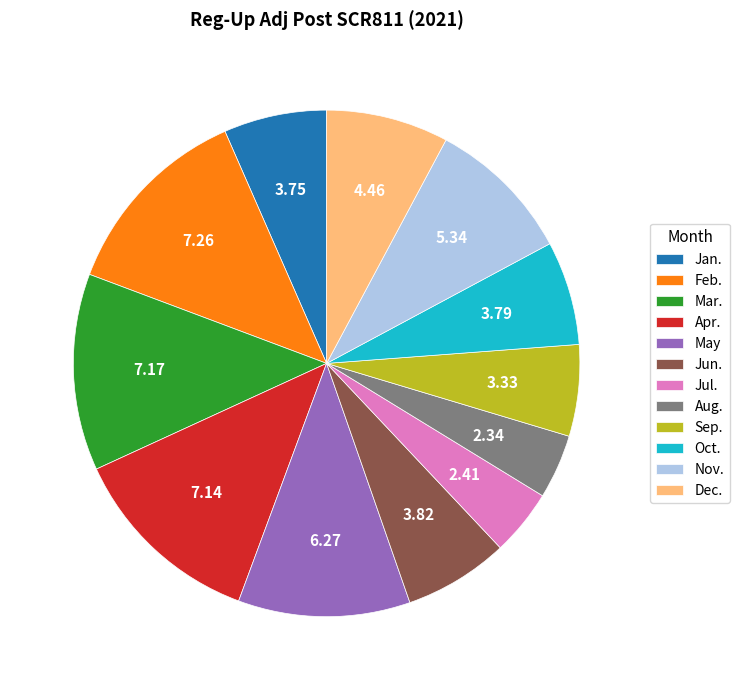

What is the ratio of the value at Jul. to the value at Oct.?

0.6